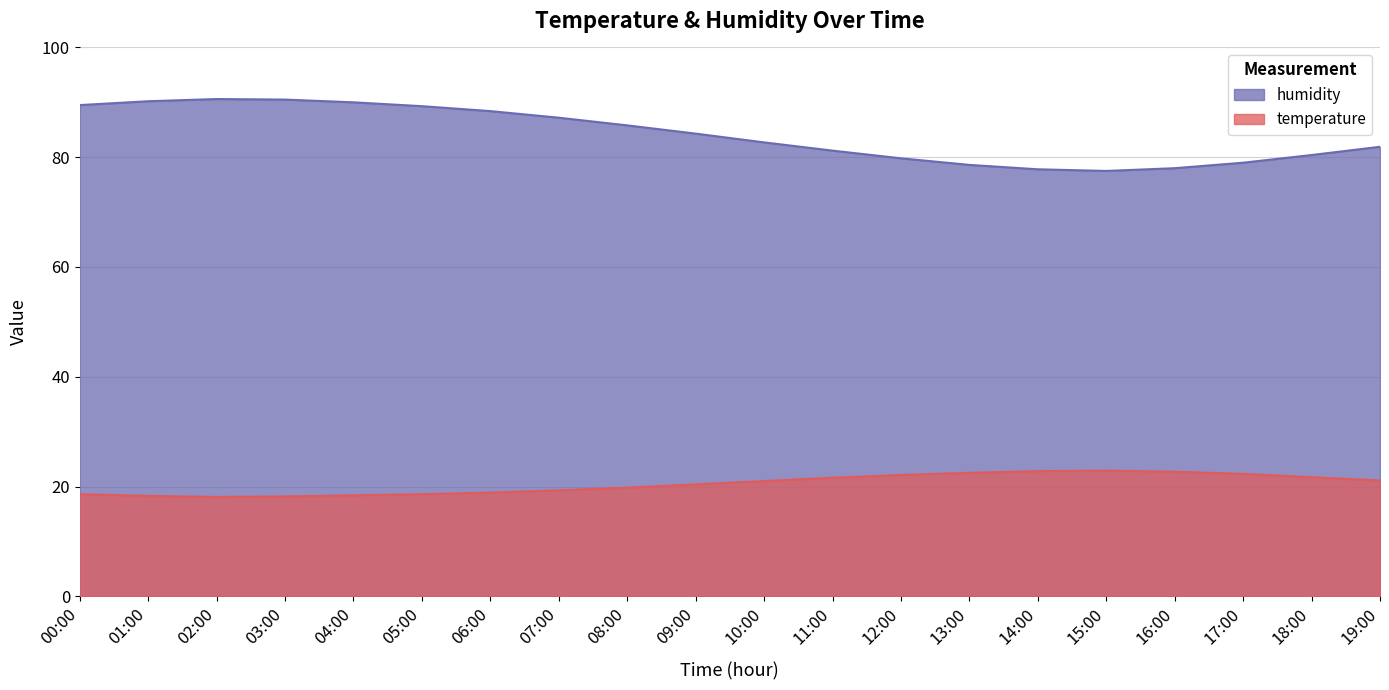

Which label corresponds to the largest value in the chart?

02:00